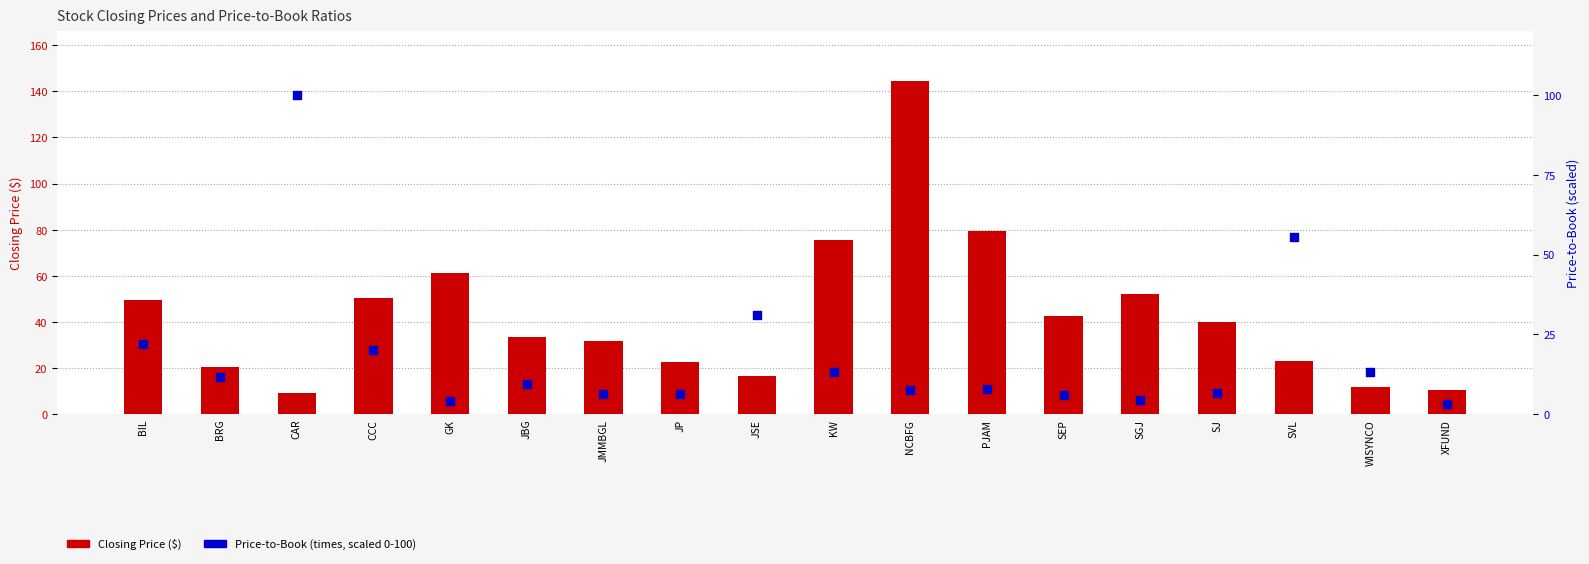

At which category is the sum across all series the highest?

NCBFG